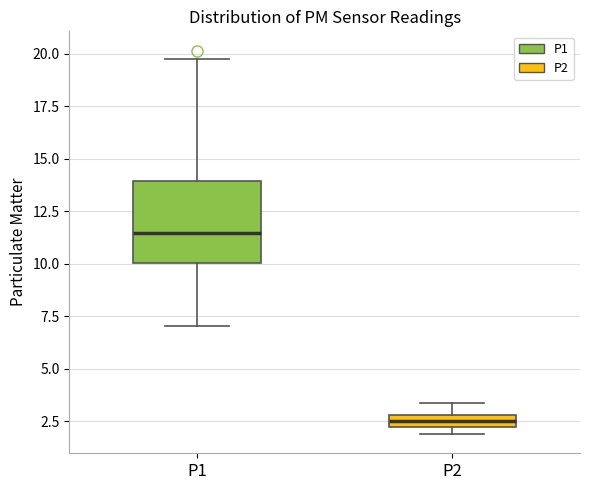

Where does the median line of the box for P2 sit on the y-axis? The values are not printed on the chart, so give them approximately, as read against the axis.

2.5